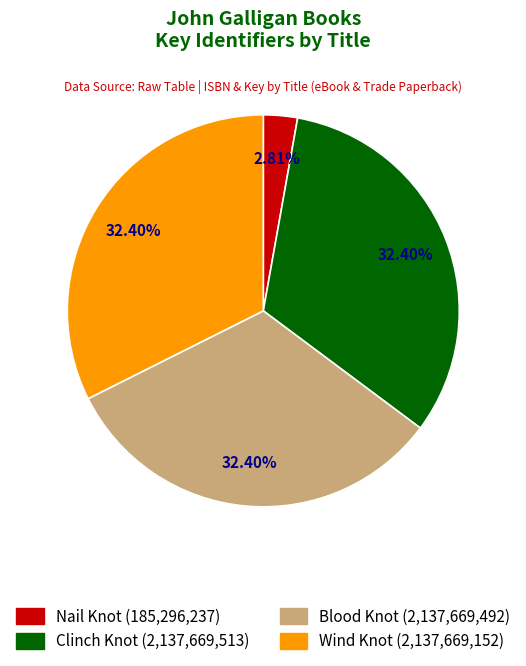

Is there any slice that represents more than half of the pie?

No